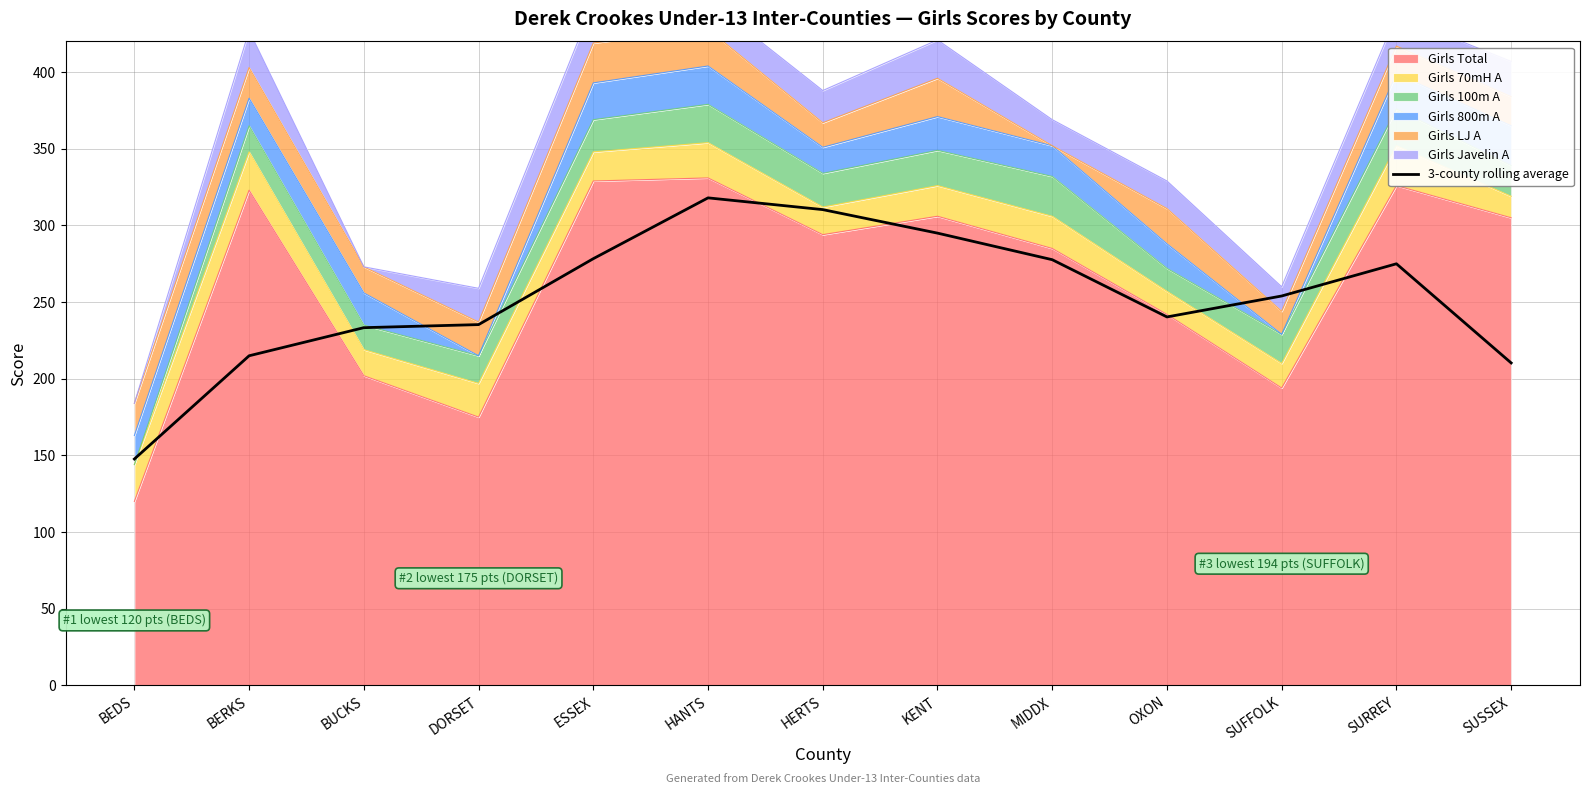

What value does the data have at OXON?

240.3